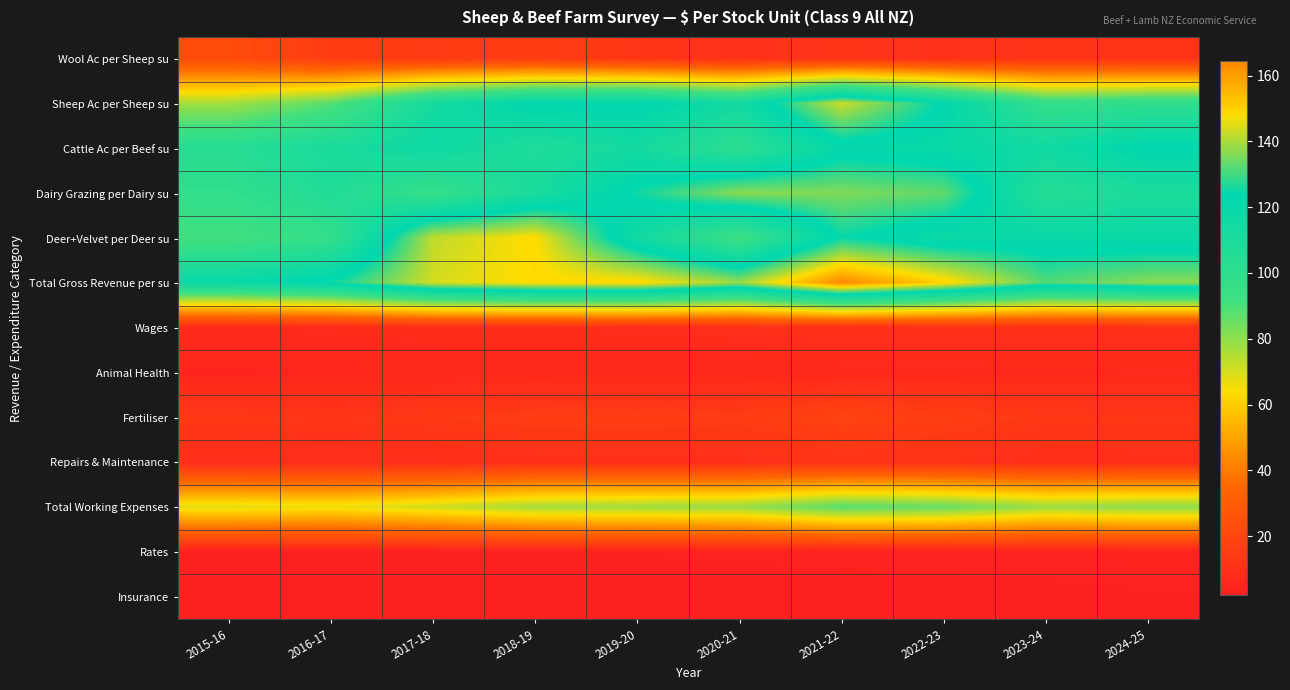

Reading right to left, what are all the values shown in this chart?

Wool Ac per Sheep su: 2024-25=11.9	2023-24=11.7	2022-23=10.7	2021-22=11.7	2020-21=10.5	2019-20=12.3	2018-19=15.6	2017-18=14.5	2016-17=15.6	2015-16=22.6
Sheep Ac per Sheep su: 2024-25=100.2	2023-24=97.0	2022-23=122.8	2021-22=143.0	2020-21=114.0	2019-20=124.5	2018-19=123.3	2017-18=113.1	2016-17=88.0	2015-16=76.9
Cattle Ac per Beef su: 2024-25=123.4	2023-24=115.5	2022-23=118.1	2021-22=120.3	2020-21=101.5	2019-20=112.9	2018-19=108.6	2017-18=116.8	2016-17=110.8	2015-16=104.6
Dairy Grazing per Dairy su: 2024-25=109.6	2023-24=105.0	2022-23=133.0	2021-22=135.9	2020-21=137.0	2019-20=125.3	2018-19=110.8	2017-18=96.6	2016-17=107.1	2015-16=99.0
Deer+Velvet per Deer su: 2024-25=117.9	2023-24=119.0	2022-23=117.3	2021-22=124.5	2020-21=93.3	2019-20=114.9	2018-19=148.4	2017-18=141.9	2016-17=97.6	2015-16=90.9
Total Gross Revenue per su: 2024-25=136.8	2023-24=131.4	2022-23=150.2	2021-22=164.5	2020-21=138.2	2019-20=149.4	2018-19=149.0	2017-18=143.8	2016-17=124.8	2015-16=118.8
Wages: 2024-25=10.3	2023-24=9.8	2022-23=10.4	2021-22=10.0	2020-21=9.6	2019-20=8.9	2018-19=8.5	2017-18=8.0	2016-17=7.4	2015-16=7.1
Animal Health: 2024-25=6.9	2023-24=6.7	2022-23=6.6	2021-22=6.5	2020-21=5.8	2019-20=5.7	2018-19=5.7	2017-18=5.5	2016-17=5.1	2015-16=5.0
Fertiliser: 2024-25=13.0	2023-24=13.2	2022-23=16.4	2021-22=18.6	2020-21=15.1	2019-20=15.7	2018-19=15.4	2017-18=13.9	2016-17=12.5	2015-16=13.5
Repairs & Maintenance: 2024-25=9.7	2023-24=9.5	2022-23=10.5	2021-22=10.8	2020-21=9.7	2019-20=9.8	2018-19=9.7	2017-18=8.6	2016-17=8.1	2015-16=8.5
Total Working Expenses: 2024-25=80.5	2023-24=78.3	2022-23=86.1	2021-22=88.1	2020-21=78.7	2019-20=77.8	2018-19=77.1	2017-18=70.9	2016-17=66.3	2015-16=68.0
Rates: 2024-25=4.2	2023-24=3.8	2022-23=3.7	2021-22=3.6	2020-21=3.4	2019-20=3.3	2018-19=3.3	2017-18=3.2	2016-17=3.2	2015-16=3.1
Insurance: 2024-25=3.0	2023-24=2.9	2022-23=2.8	2021-22=2.7	2020-21=2.5	2019-20=2.4	2018-19=2.3	2017-18=2.2	2016-17=2.1	2015-16=2.0